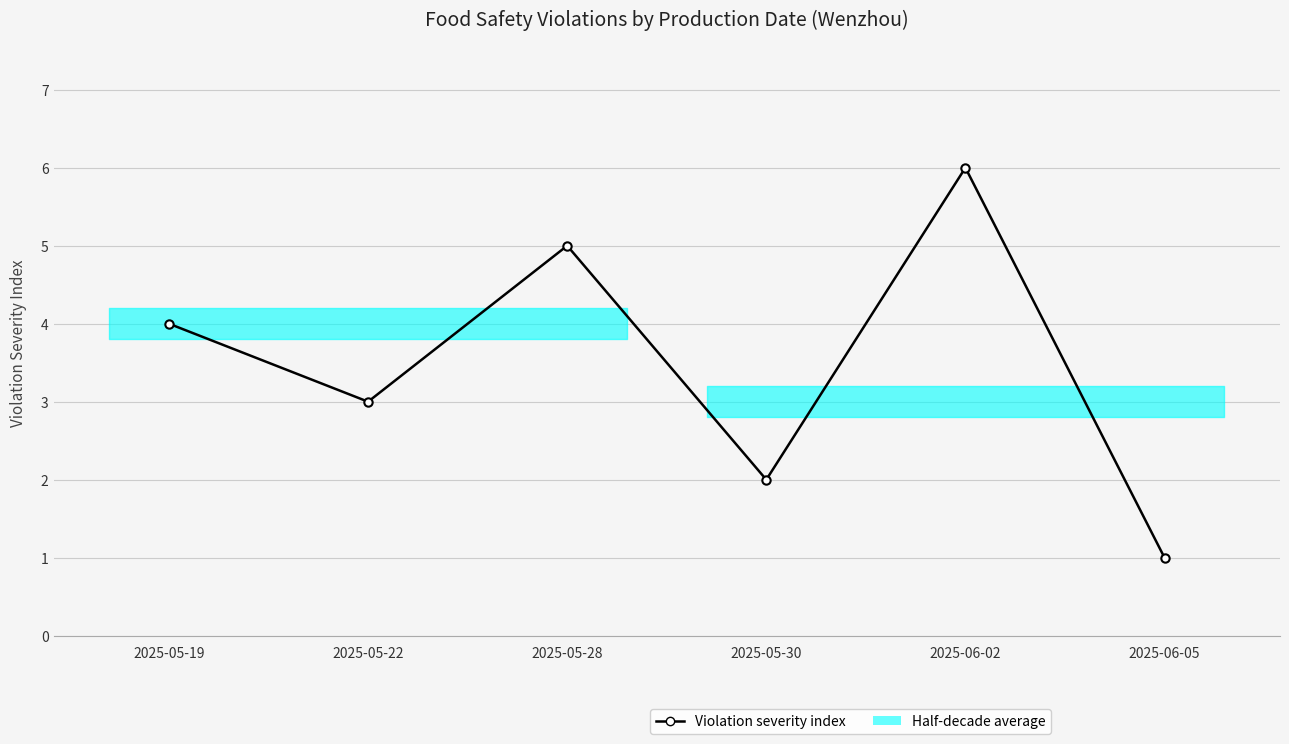

Which has a higher value, 2025-05-30 or 2025-05-19?

2025-05-19